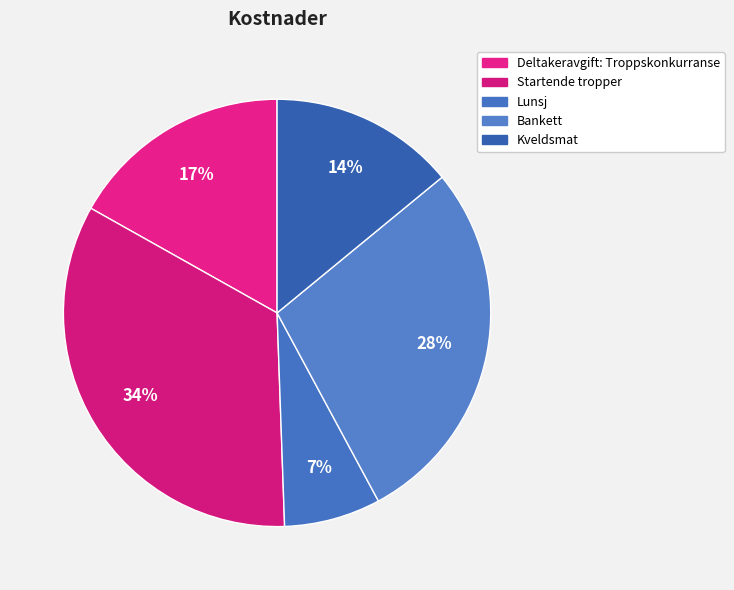

Does any single category account for the majority?

No